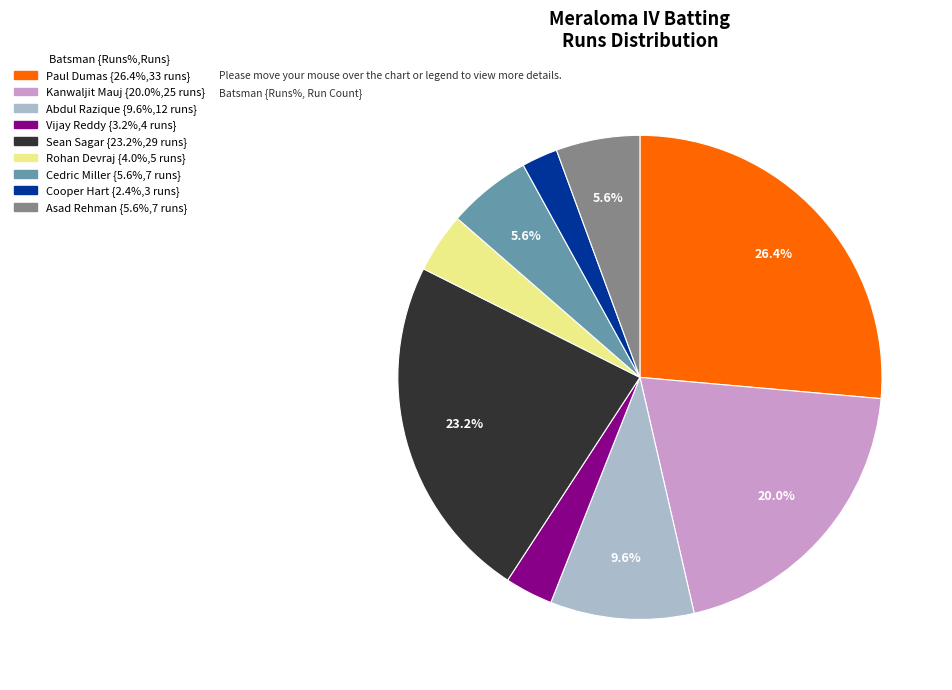

Is there a majority slice in this chart?

No